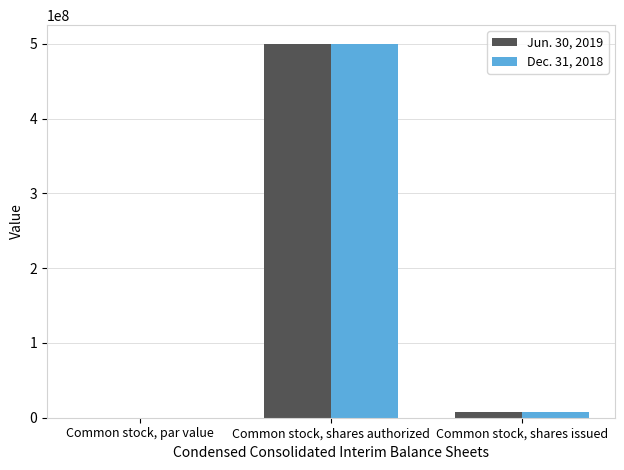

How many groups of bars are there?

3